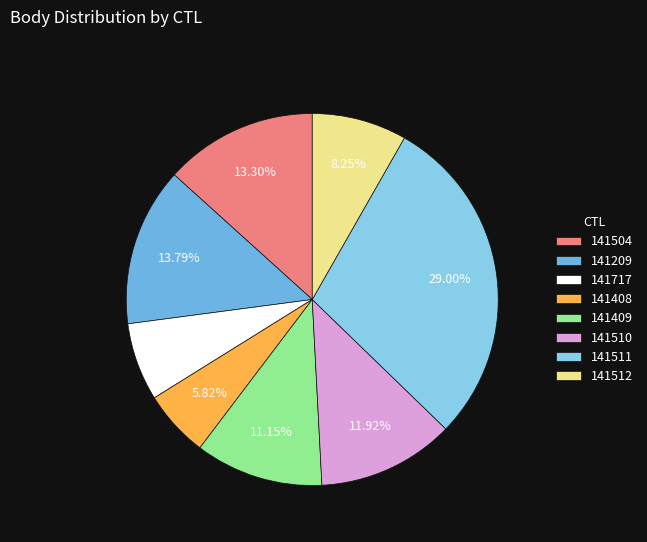

Does 141512 represent more than half of the total?

No